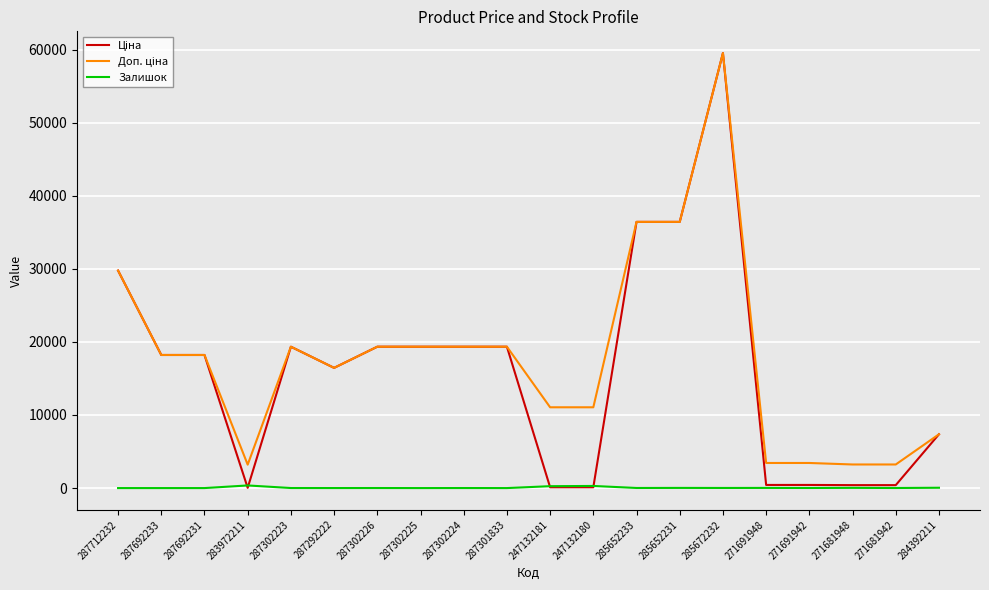

Is it true that Залишок equals 45.0 at 284392211?

True